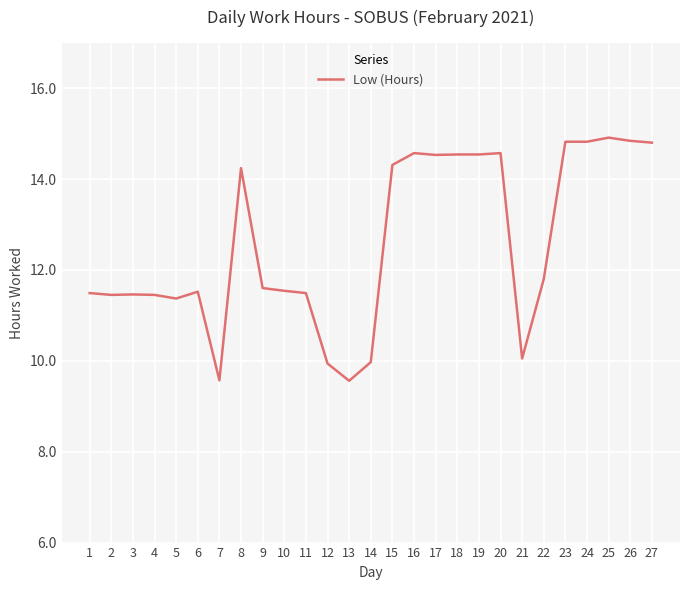

Is this an area chart (filled region under the line)?

No